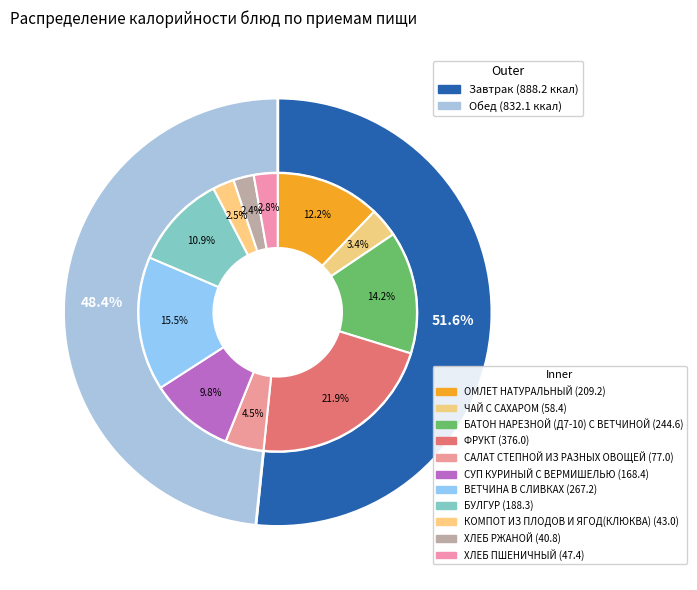

True or false: КОМПОТ ИЗ ПЛОДОВ И ЯГОД(КЛЮКВА) accounts for 2% of the total.

True